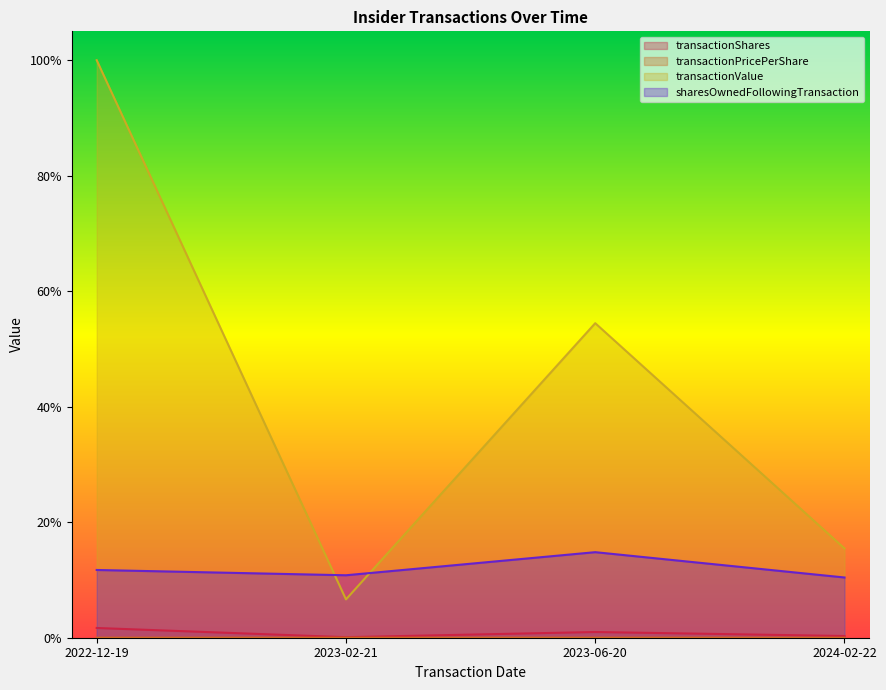

Is the value of sharesOwnedFollowingTransaction at 2023-06-20 greater than the value of transactionPricePerShare at 2022-12-19?

Yes